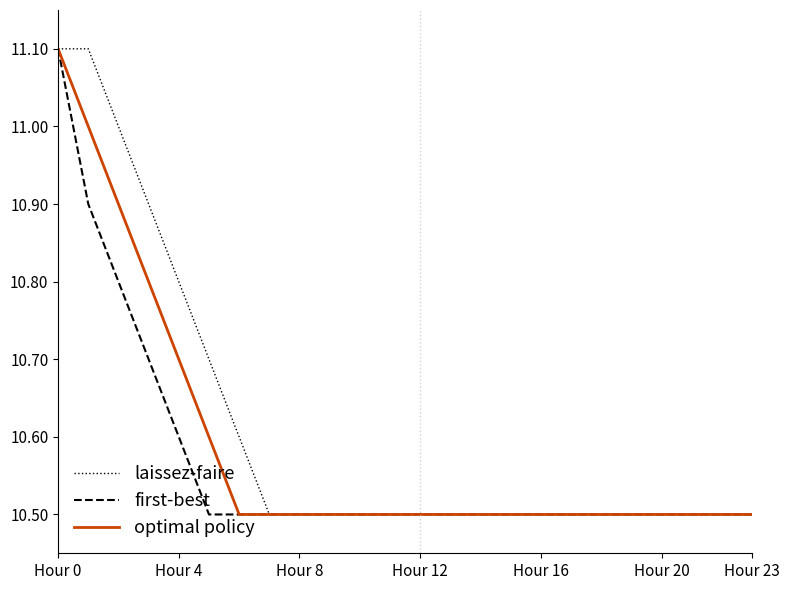

Reading left to right, what are all the values shown in this chart?

laissez-faire: 11.1	11.1	11.0	10.9	10.8	10.7	10.6	10.5	10.5	10.5	10.5	10.5	10.5	10.5	10.5	10.5	10.5	10.5	10.5	10.5	10.5	10.5	10.5	10.5
first-best: 11.1	10.9	10.8	10.7	10.6	10.5	10.5	10.5	10.5	10.5	10.5	10.5	10.5	10.5	10.5	10.5	10.5	10.5	10.5	10.5	10.5	10.5	10.5	10.5
optimal policy: 11.1	11.0	10.9	10.8	10.7	10.6	10.5	10.5	10.5	10.5	10.5	10.5	10.5	10.5	10.5	10.5	10.5	10.5	10.5	10.5	10.5	10.5	10.5	10.5